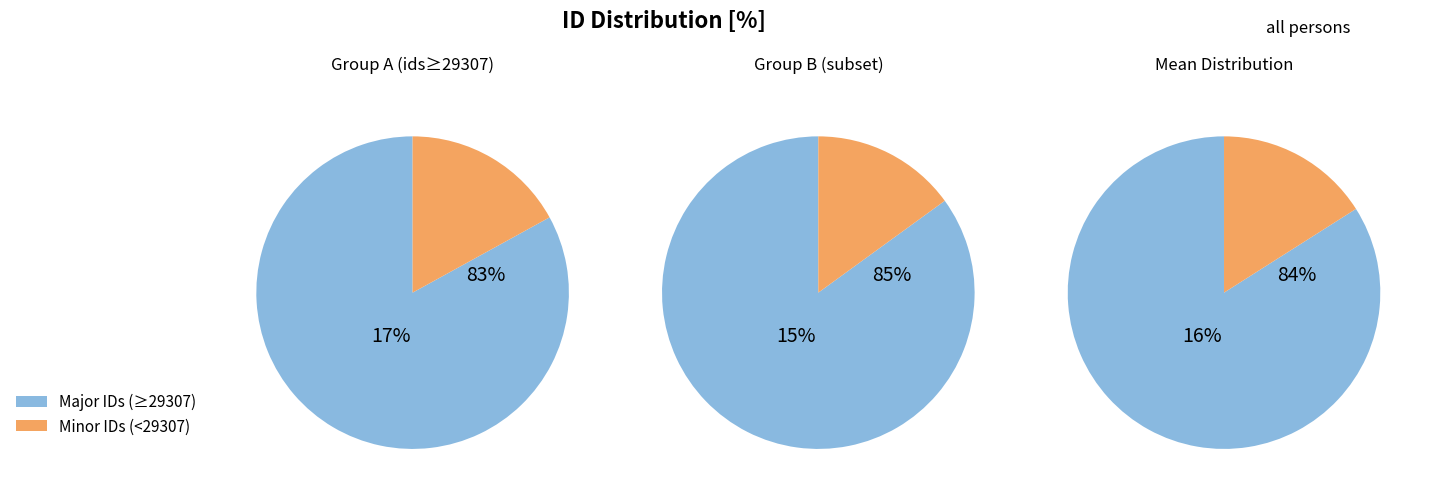

The საშა ვლადიმიროვი slice represents 6% of the pie. True or false?

False